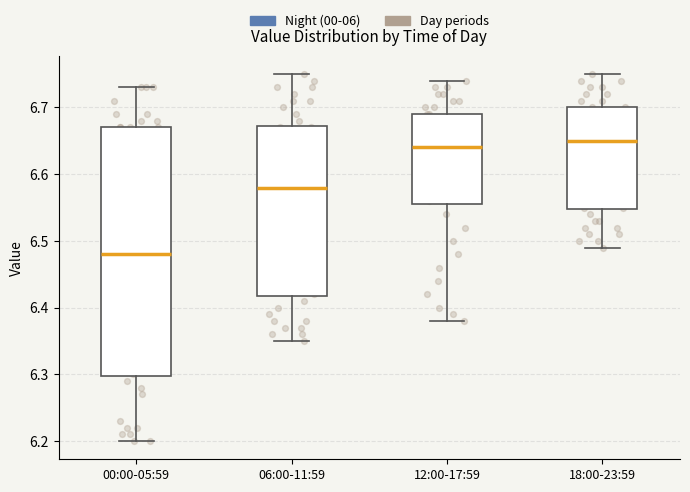

Reading left to right, read every box against the y-axis: the position of its median line, the range the box covers, and the ends of its whiskers. The values are not printed on the chart, so give them approximately, as read against the axis.

00:00-05:59: median 6.48, box 6.30 to 6.67, whiskers 6.20 to 6.73
06:00-11:59: median 6.58, box 6.42 to 6.67, whiskers 6.35 to 6.75
12:00-17:59: median 6.64, box 6.56 to 6.69, whiskers 6.38 to 6.74
18:00-23:59: median 6.65, box 6.55 to 6.70, whiskers 6.49 to 6.75